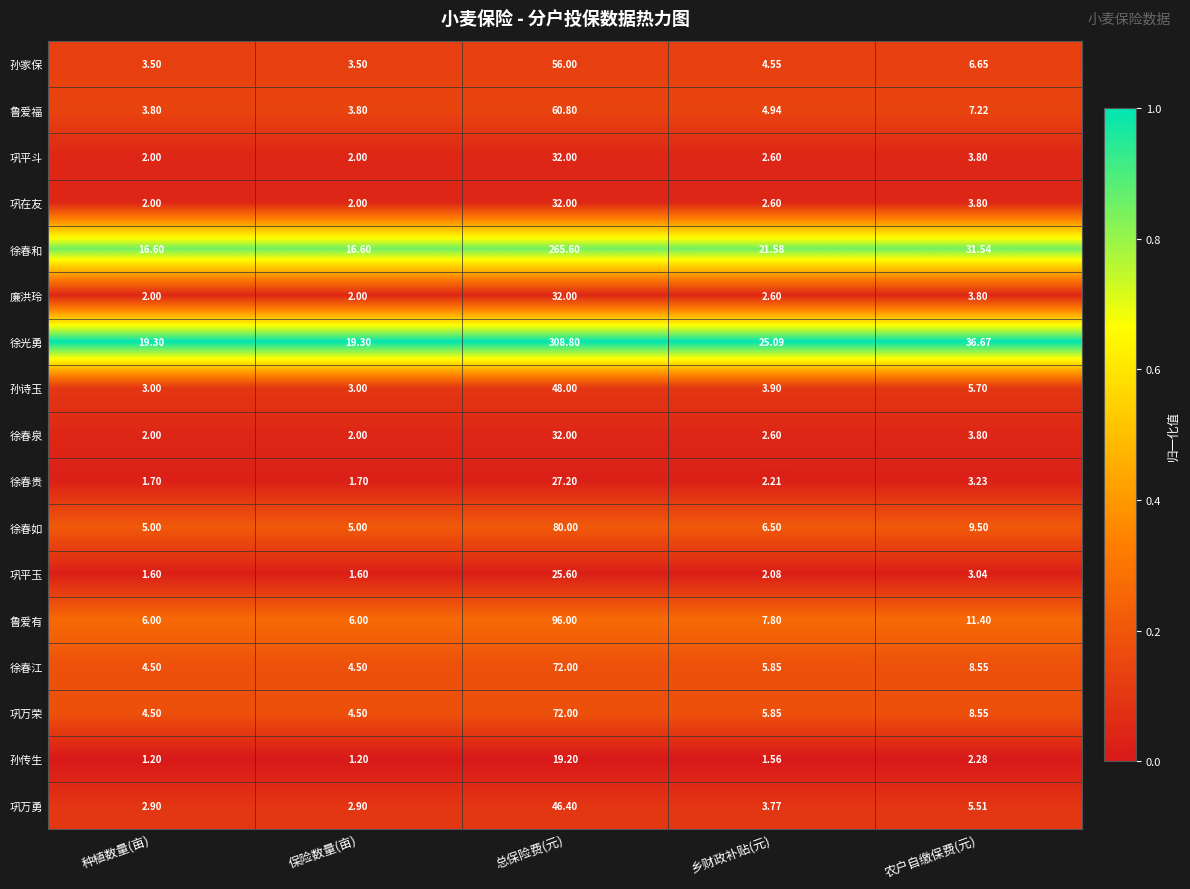

Which category has the highest value in the 孙家保 series?

总保险费(元)